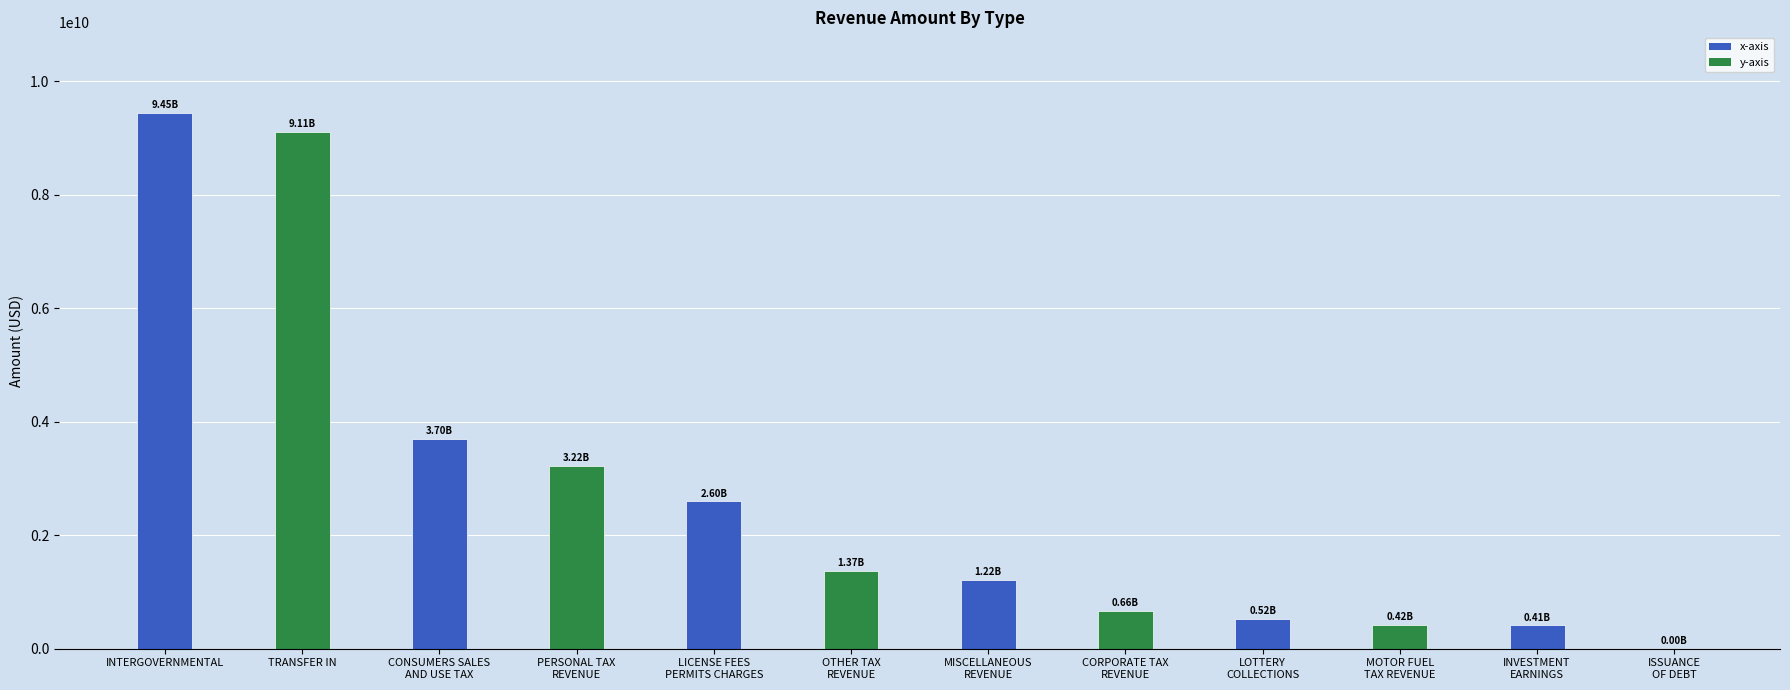

What is the sum of all values?

32682794535.0